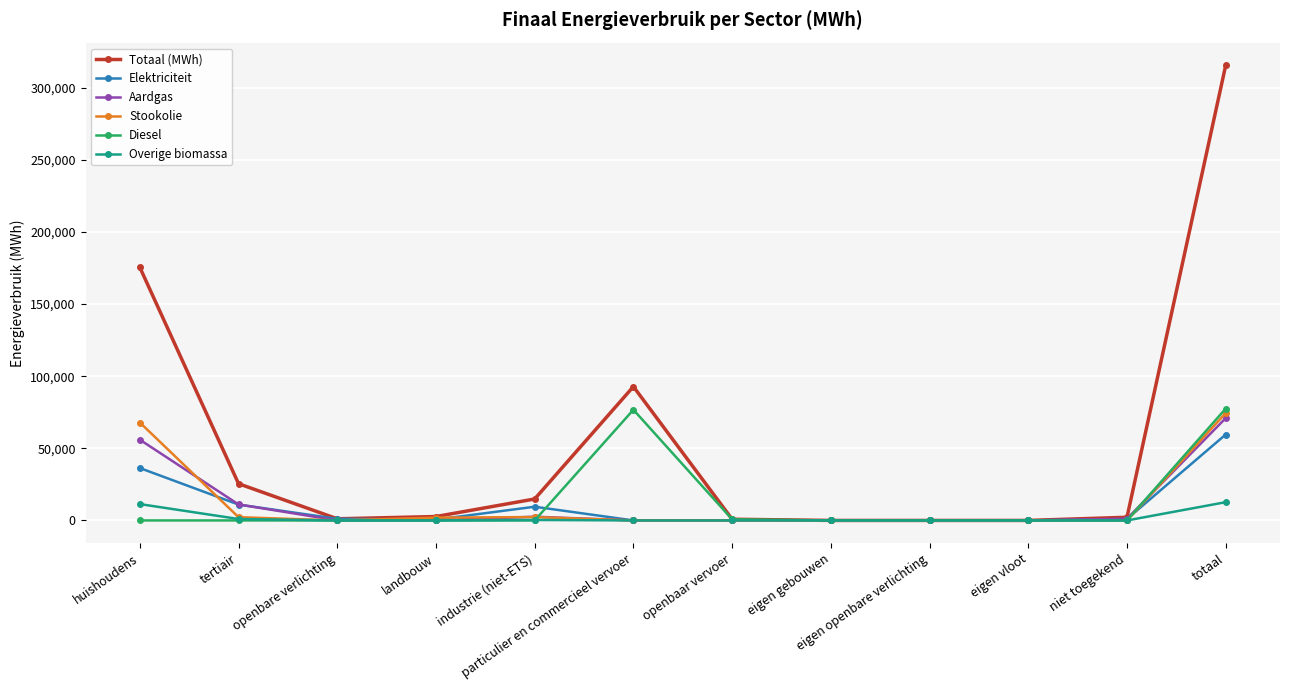

What is the label of the 6th point from the right?

openbaar vervoer